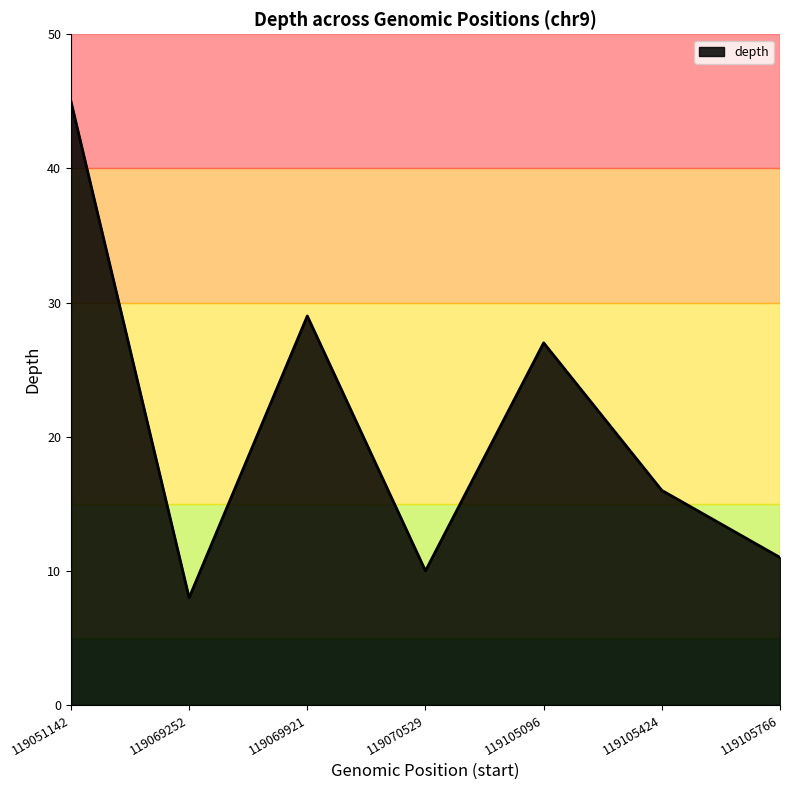

Between 119051142 and 119105766, which is larger?

119051142